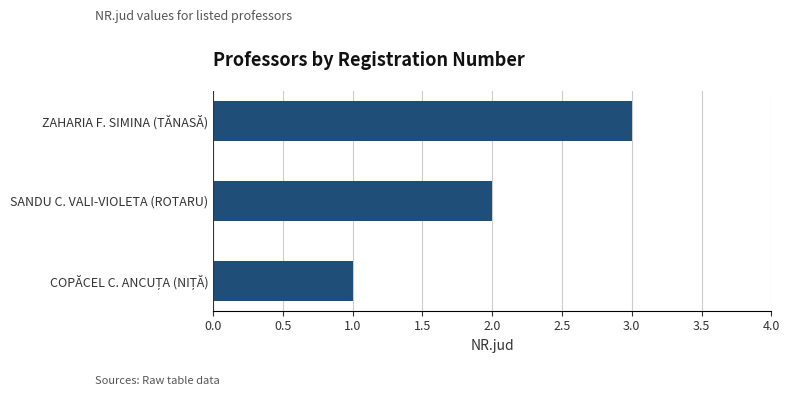

True or false: the data shows 5 at ZAHARIA F. SIMINA (TĂNASĂ).

False